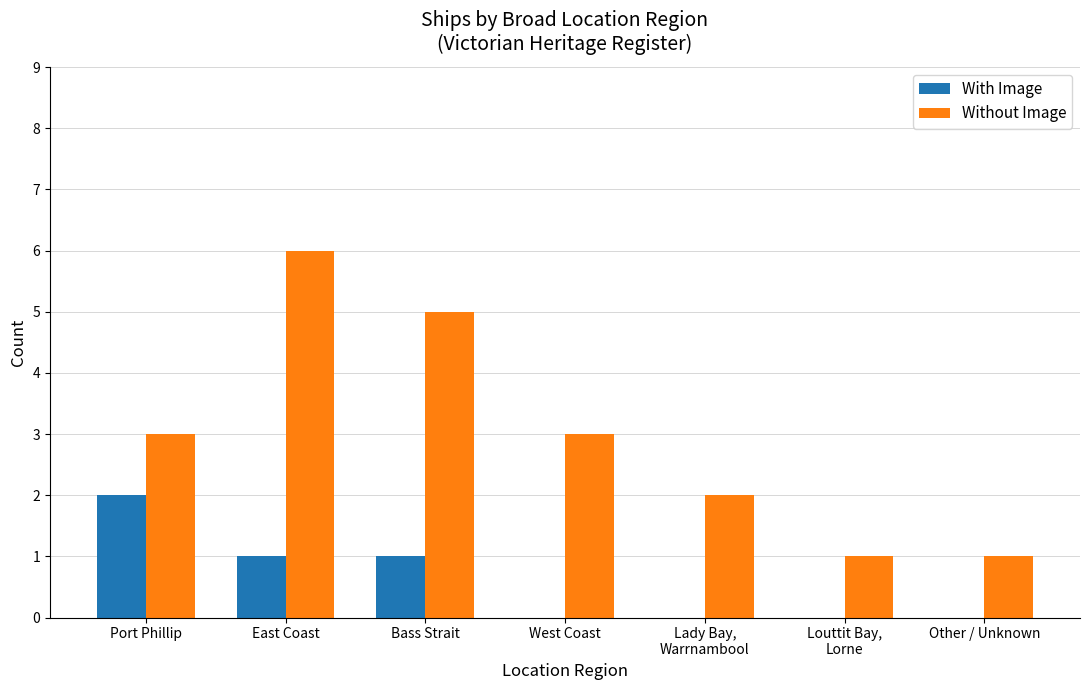

How many groups of bars are there?

7